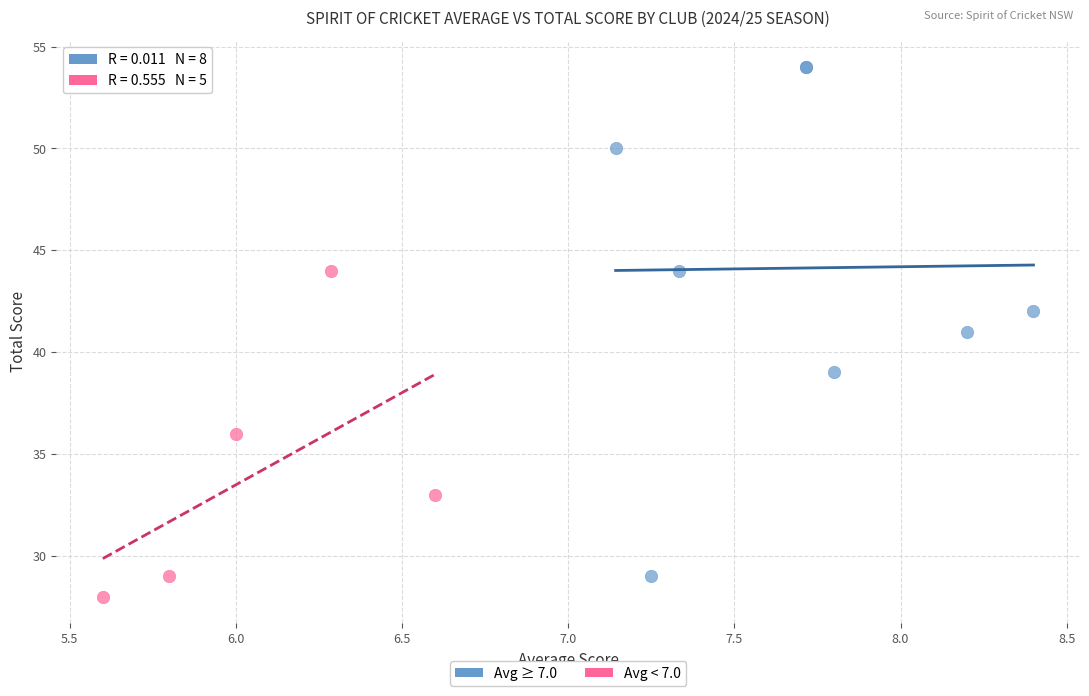

Which series has the largest Y range (max minus min)?

Avg ≥ 7.0